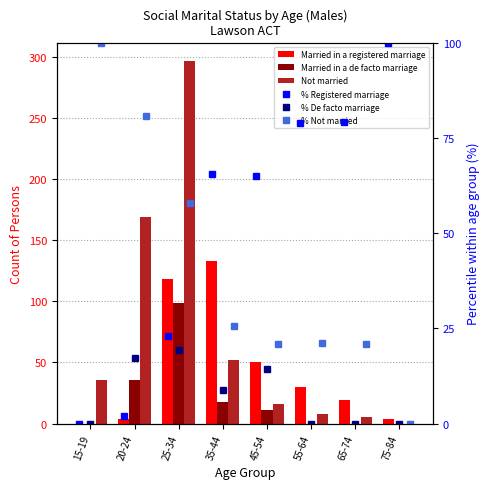

What are all the series names shown in the legend?

Married in a registered marriage, Married in a de facto marriage, Not married, % Registered marriage, % De facto marriage, % Not married